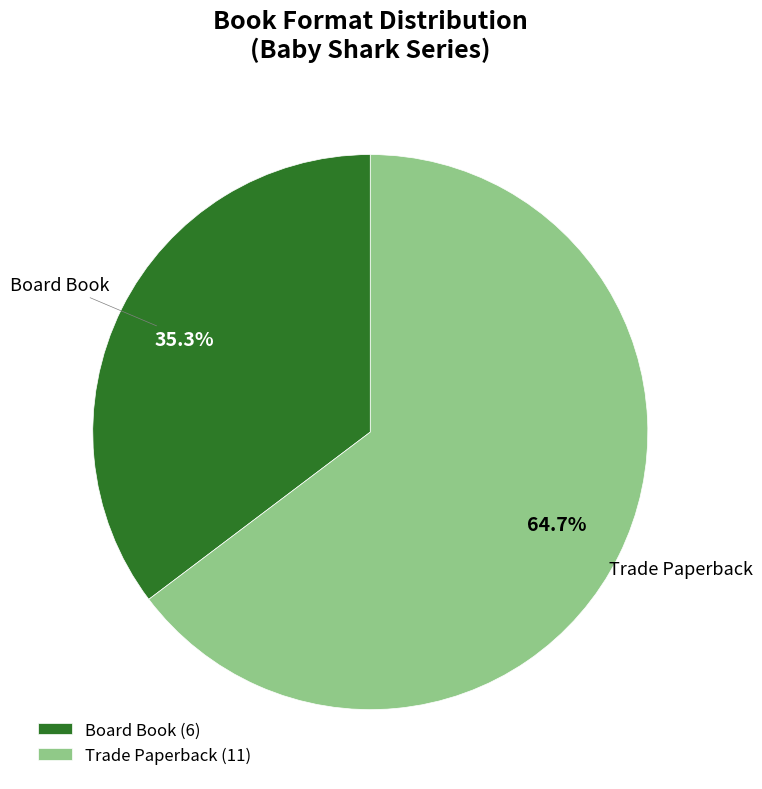

Which slice represents more than half of the pie?

Trade Paperback